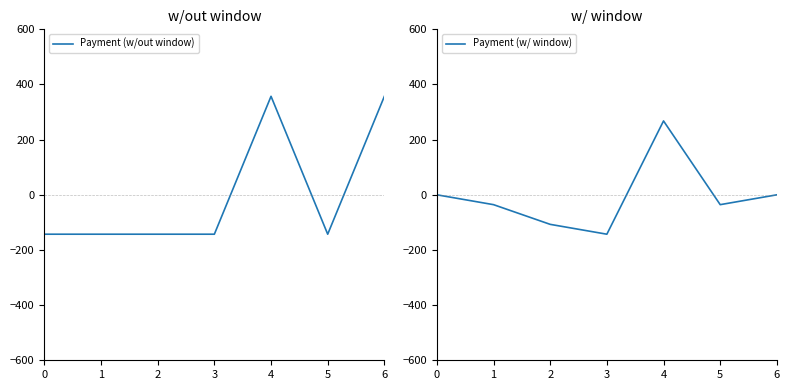

How many lines are shown in the chart?

2